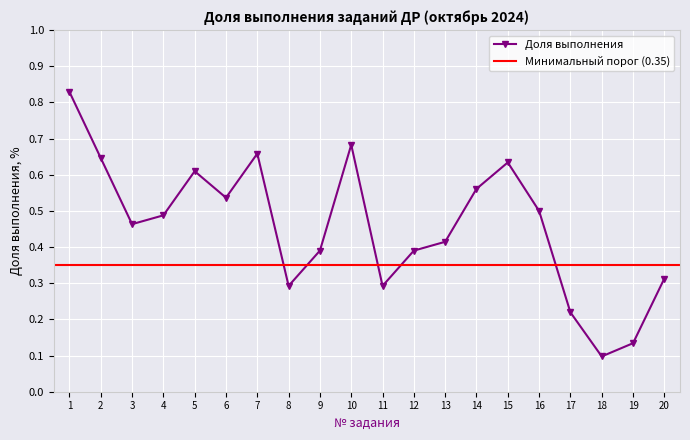

How many points are higher than both their immediate neighbors (excluding endpoints)?

4